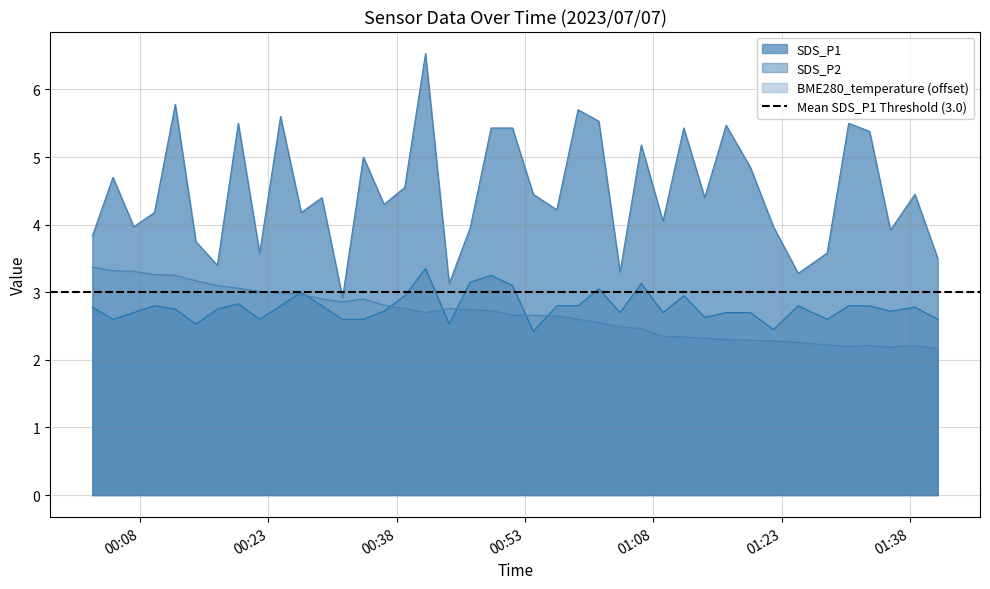

What are all the series names shown in the legend?

SDS_P1, SDS_P2, BME280_temperature